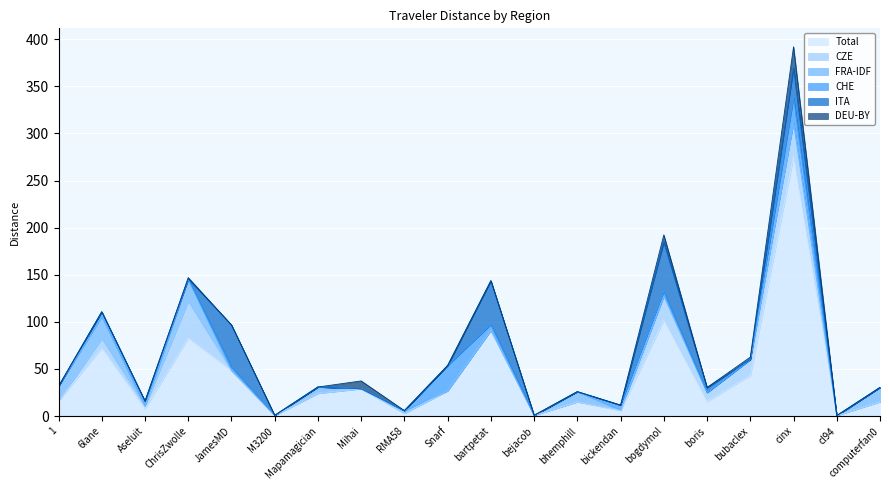

Where is DEU-BY nearest to the value 11?

Mihai